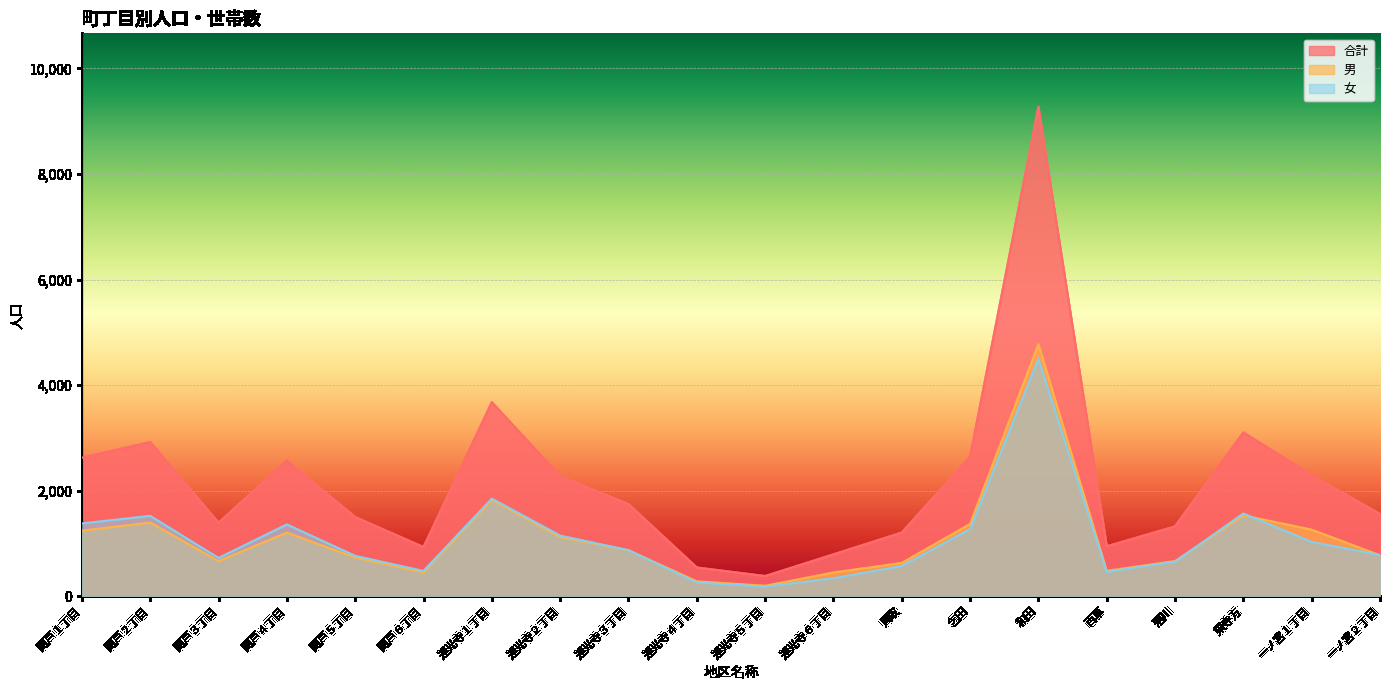

What is the value of the 男 point at the 9th from the left?

873